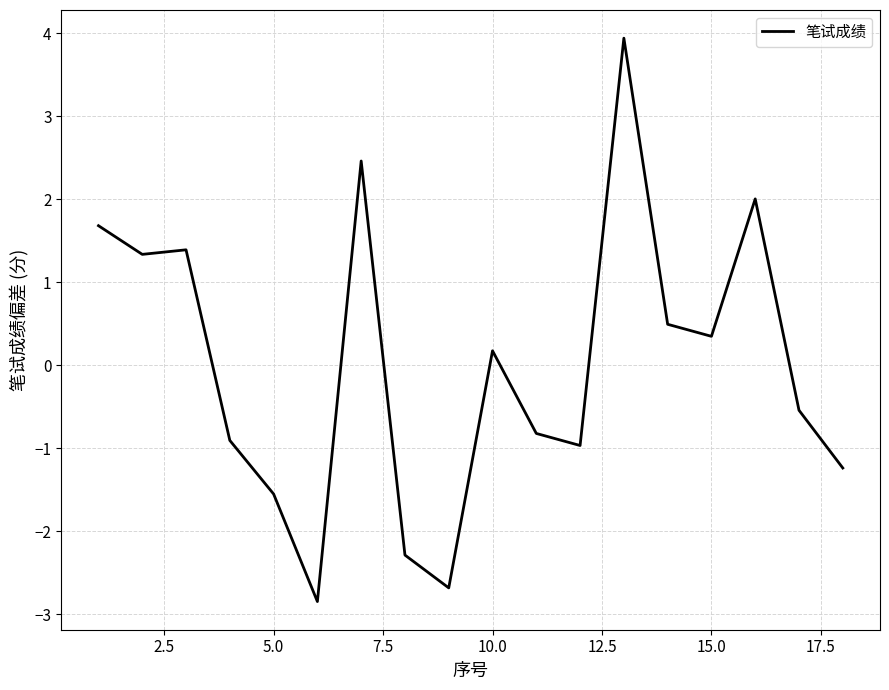

True or false: there are more than 0 points higher than both neighbors.

True